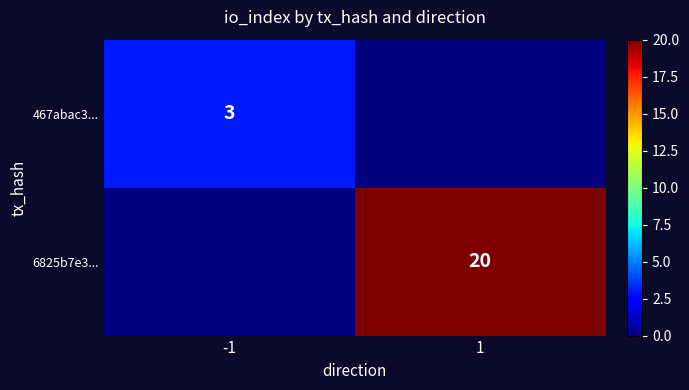

Is it true that 6825b7e3... equals 5 at 1?

False